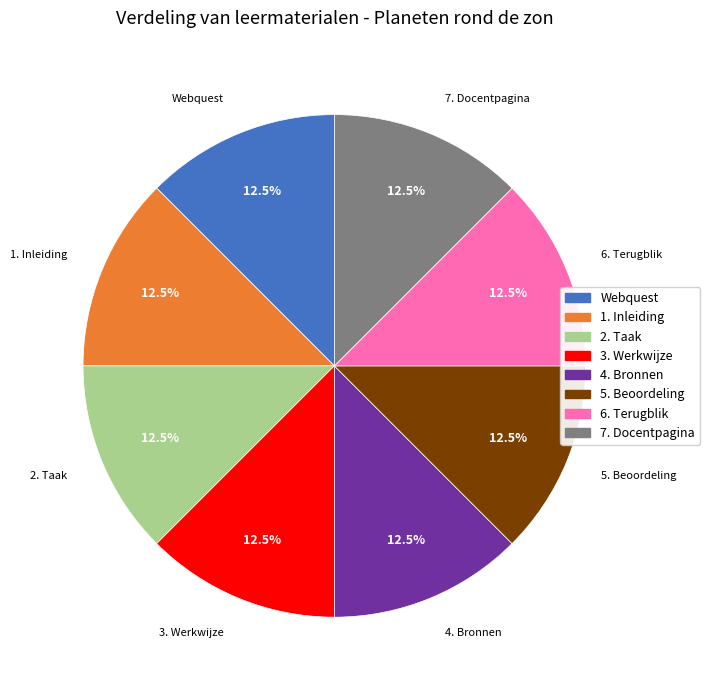

What is the ratio of the value at 7. Docentpagina to the value at 2. Taak?

1.0